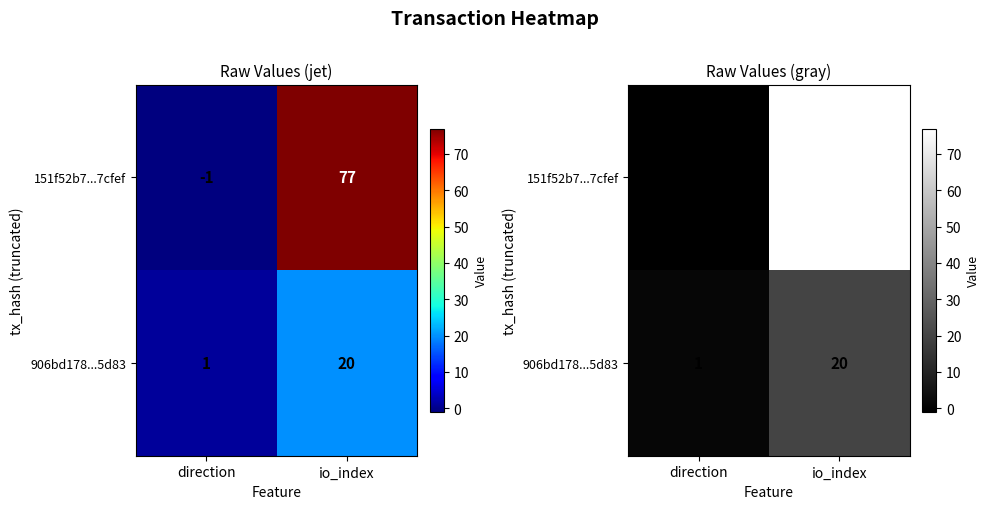

Rank the series by their average value, from highest to lowest.

151f52b7...7cfef, 906bd178...5d83